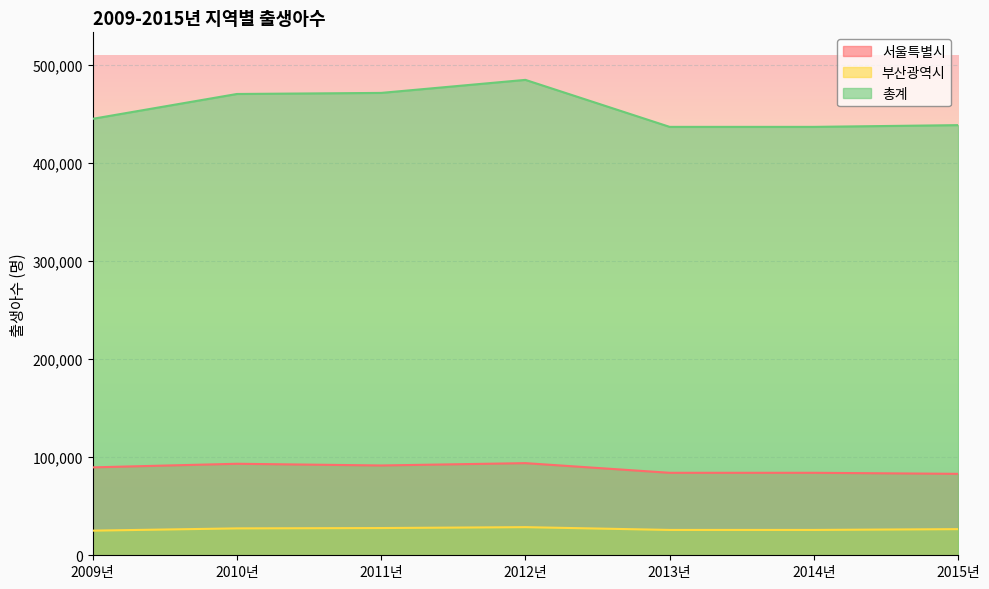

Which category has the lowest value across all series?

2009년